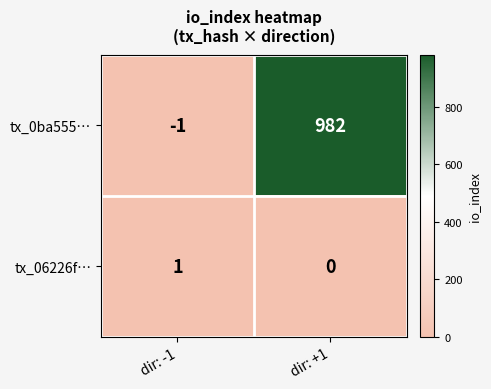

Which series has the largest total across all categories?

tx_0ba555…